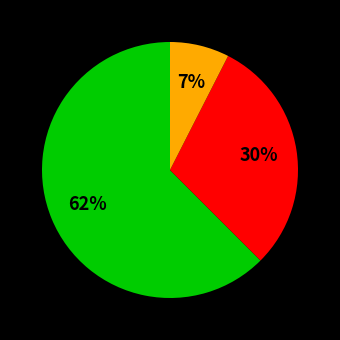

Is there any slice that represents more than half of the pie?

Yes